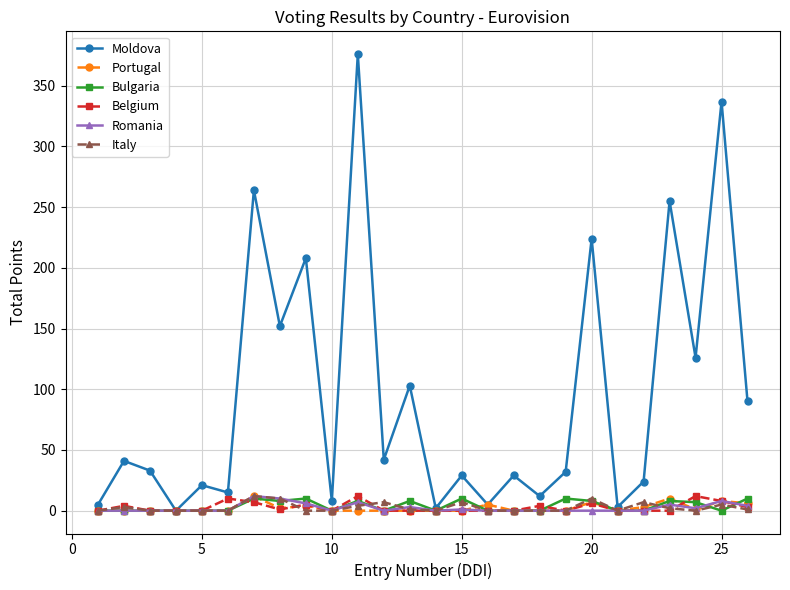

What is the highest value of the Italy series?

12